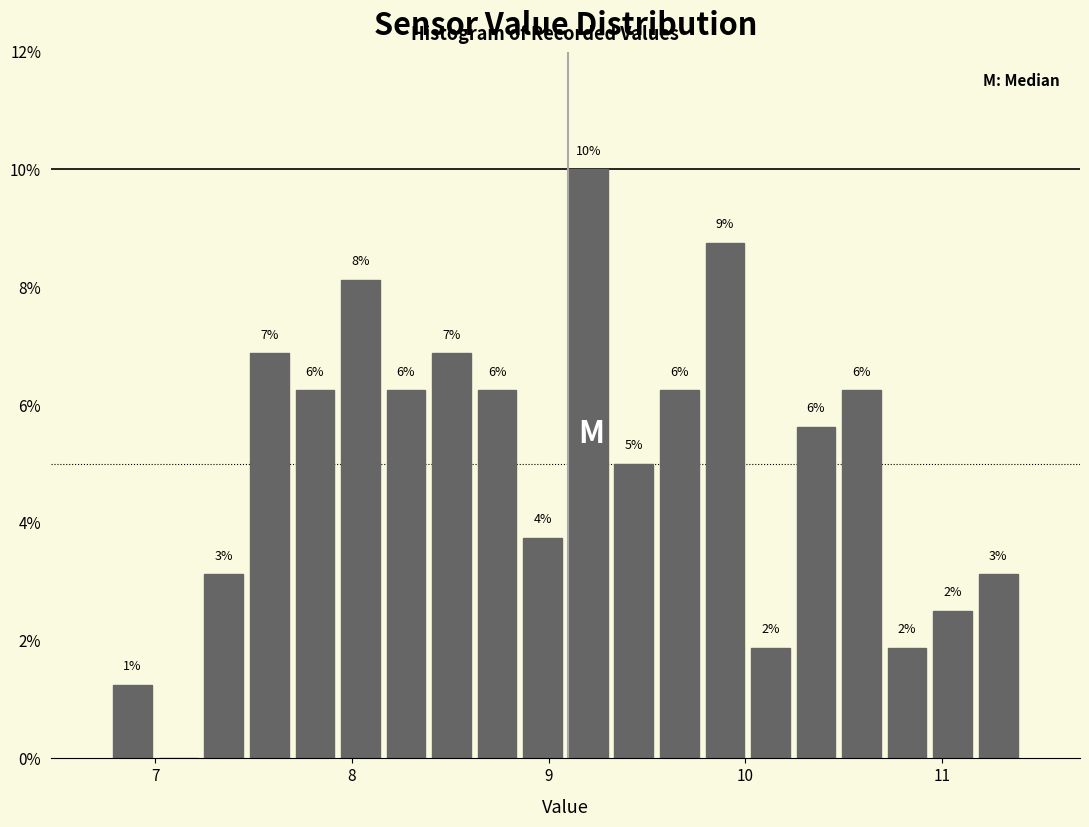

Read against the x-axis, roughly where is the centre of the tallest bar?

9.2